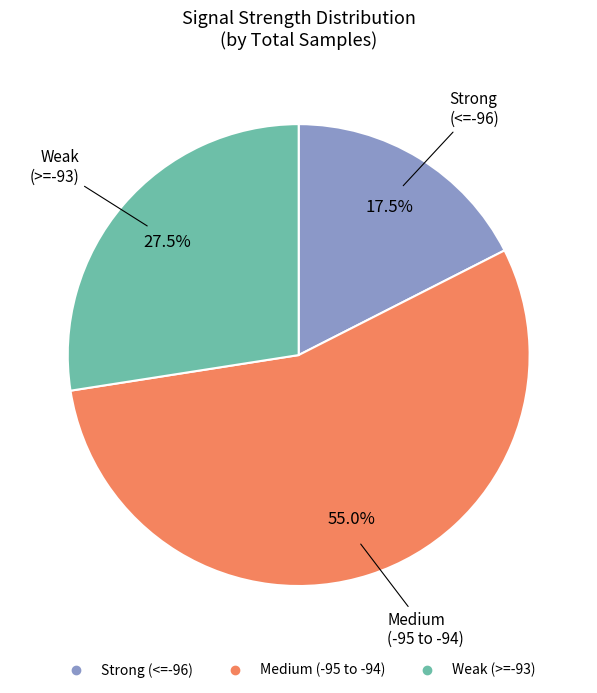

Is there any slice that represents more than half of the pie?

Yes